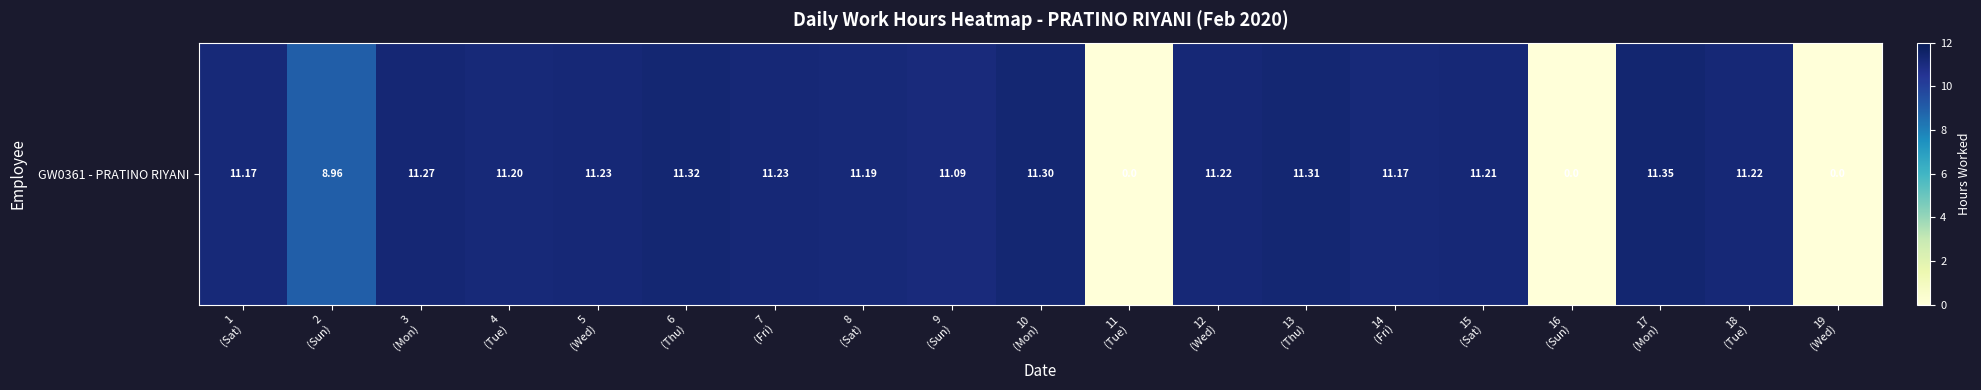

Reading right to left, what are all the values shown in this chart?

19
(Wed)=0.0	18
(Tue)=11.2	17
(Mon)=11.3	16
(Sun)=0.0	15
(Sat)=11.2	14
(Fri)=11.2	13
(Thu)=11.3	12
(Wed)=11.2	11
(Tue)=0.0	10
(Mon)=11.3	9
(Sun)=11.1	8
(Sat)=11.2	7
(Fri)=11.2	6
(Thu)=11.3	5
(Wed)=11.2	4
(Tue)=11.2	3
(Mon)=11.3	2
(Sun)=9.0	1
(Sat)=11.2